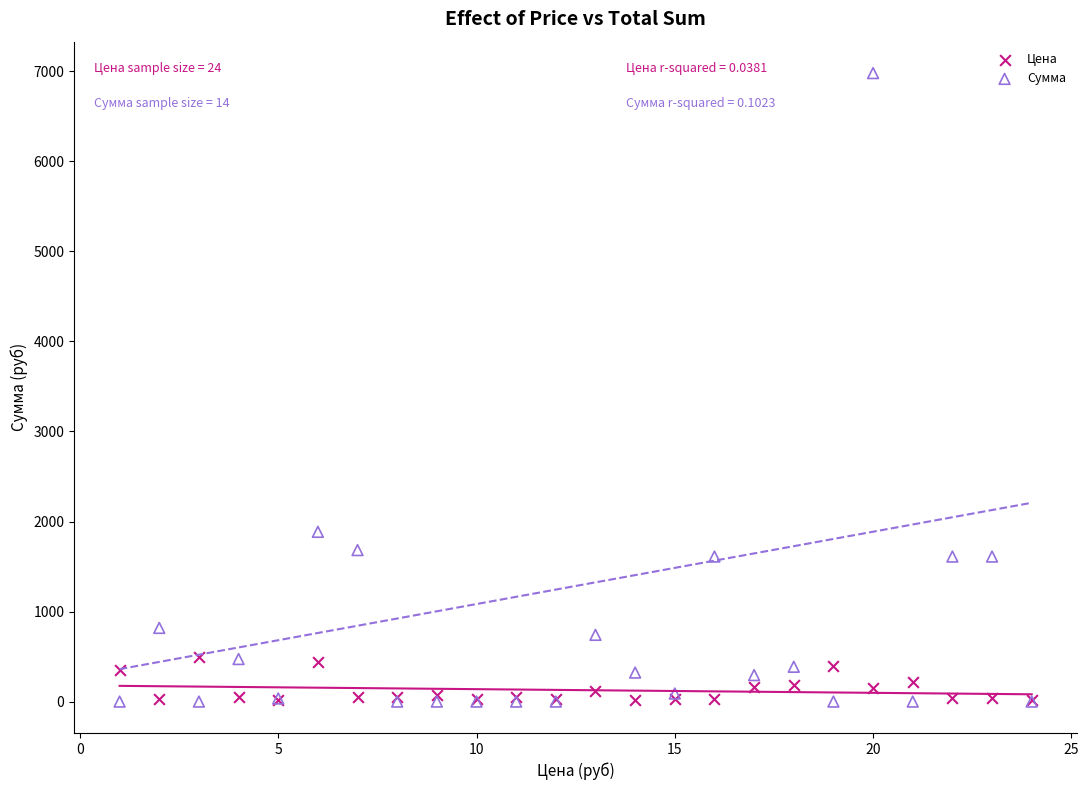

Which series reaches the maximum Y coordinate?

Сумма